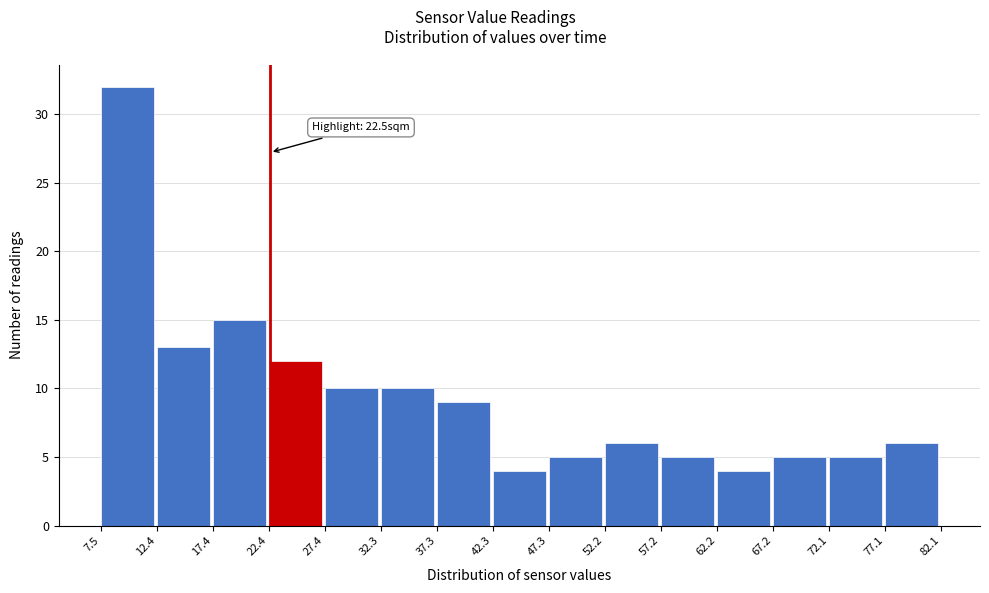

Over which range of the x-axis is the bar tallest?

7.5 to 12.4